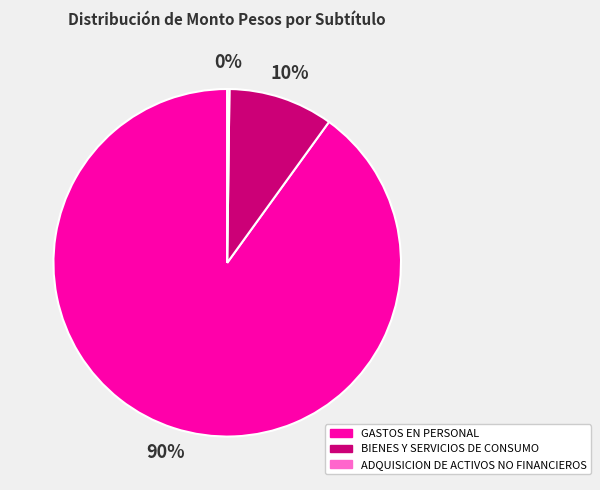

To the nearest percent, what is the average slice percentage?

33%